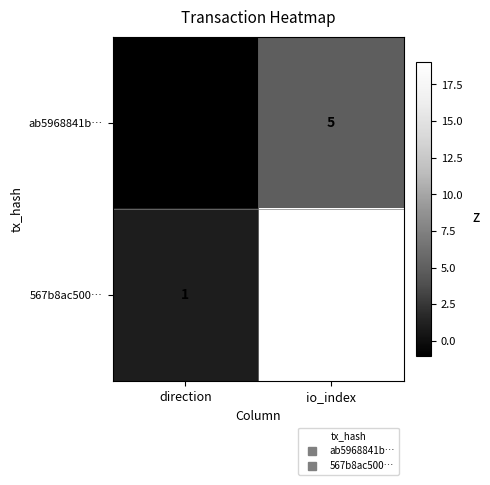

At which label is 567b8ac500… closest to 10?

direction